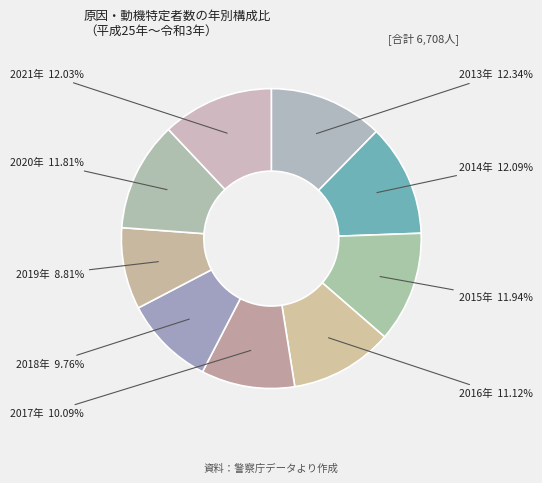

Which slice is the smallest?

2019年